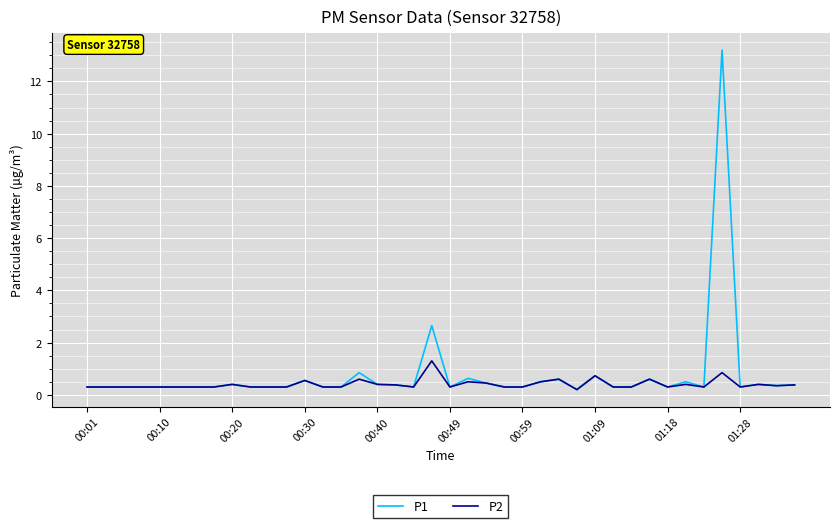

At how many categories does at least one series exceed 7?

1